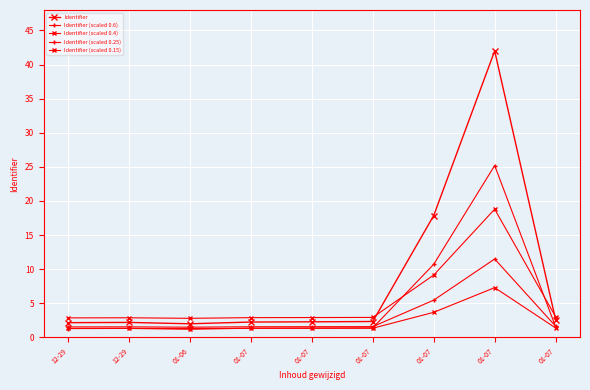

Does the chart have visible grid lines?

Yes